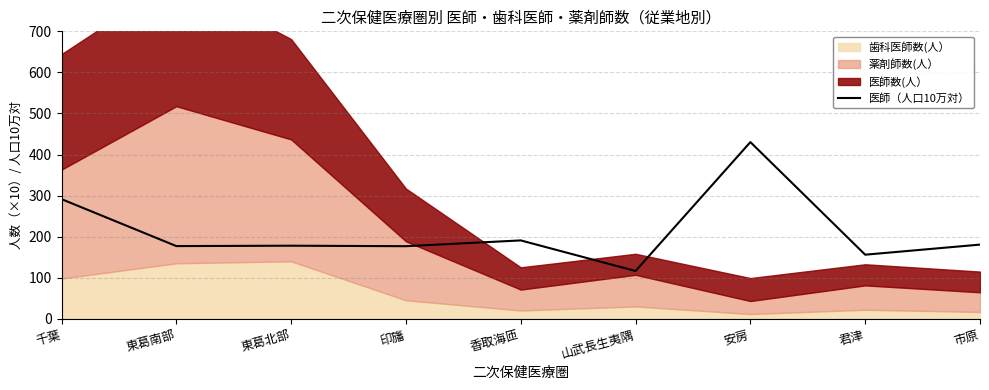

The chart shows a value of 176.7 at 印旛. True or false?

True